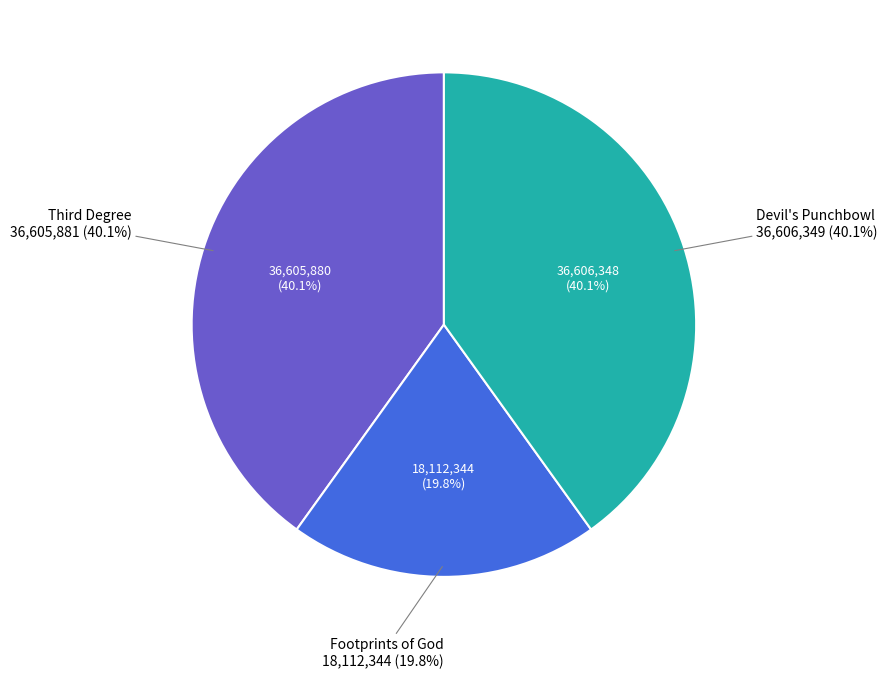

Which slice is the largest?

Devil's Punchbowl